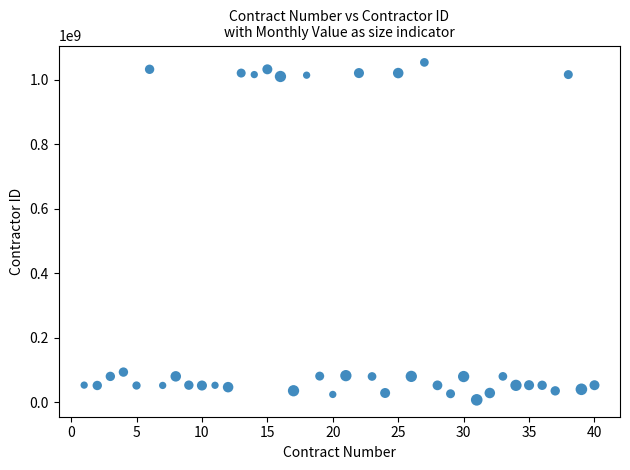

What is the range of X values (max minus min)?

39